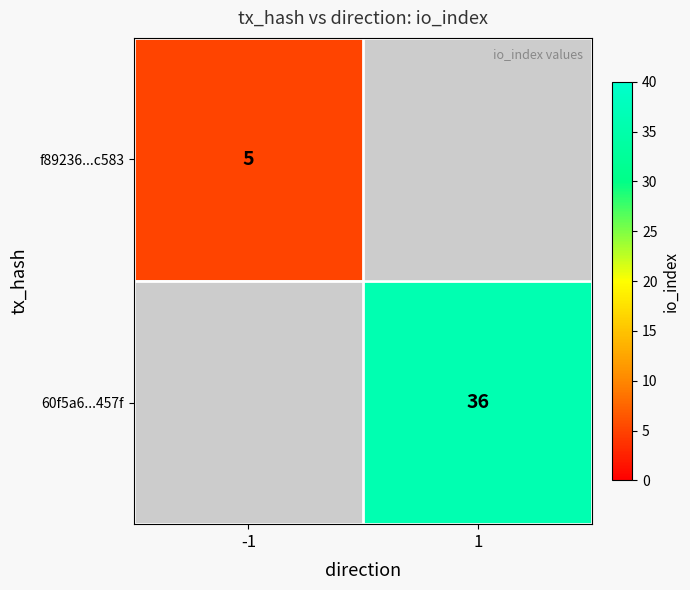

True or false: 60f5a6...457f has a value of 36 at 1.

True